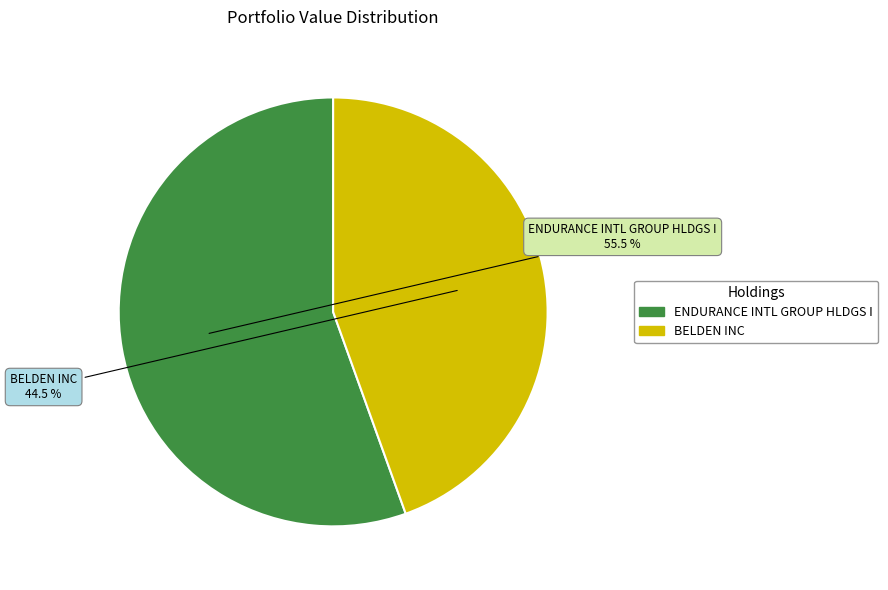

Rank the categories by value from lowest to highest.

BELDEN INC, ENDURANCE INTL GROUP HLDGS I